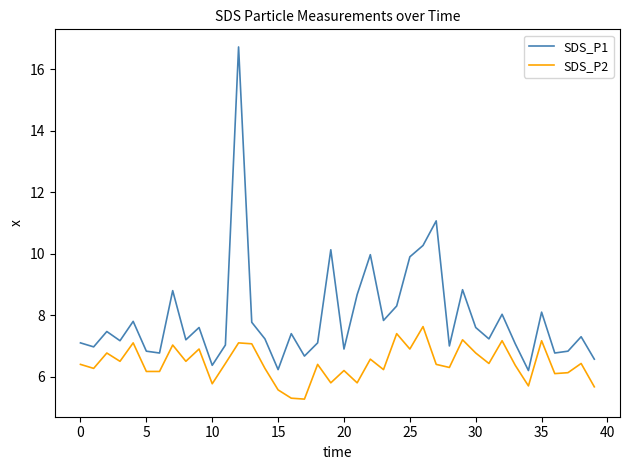

True or false: SDS_P2 and SDS_P1 intersect in this chart.

False